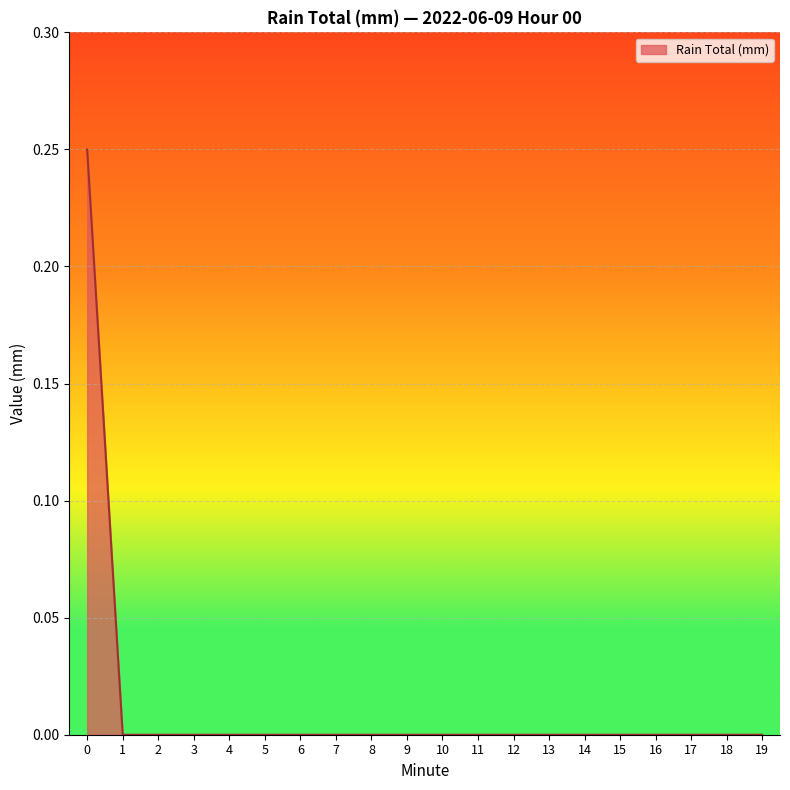

The value at 1 is 0.1. True or false?

False